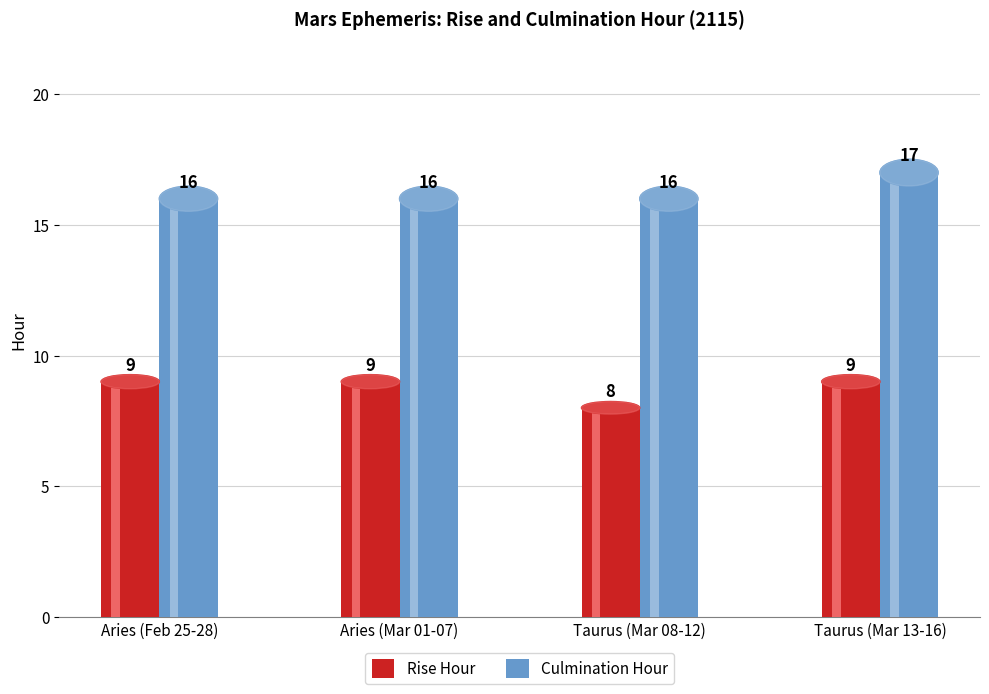

At which label is Culmination Hour closest to 16?

Aries (Feb 25-28)